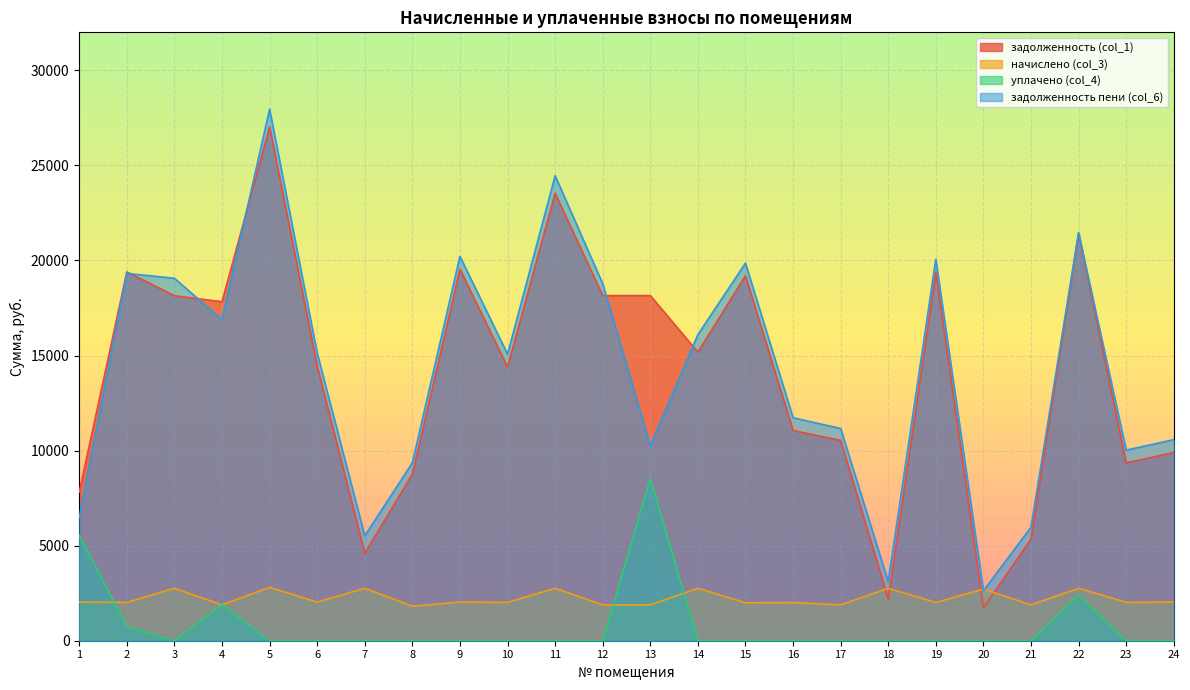

How many lines are shown in the chart?

4